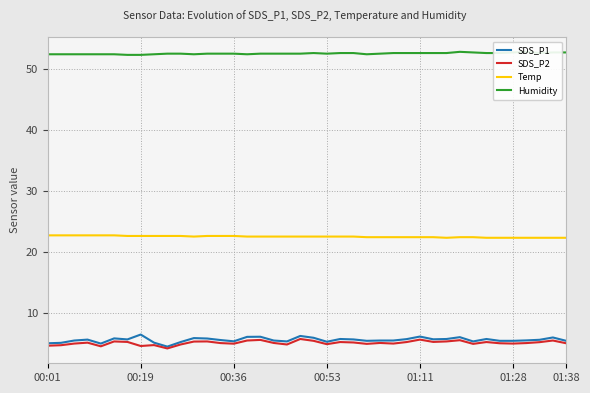

What is the minimum value for SDS_P1?

4.5